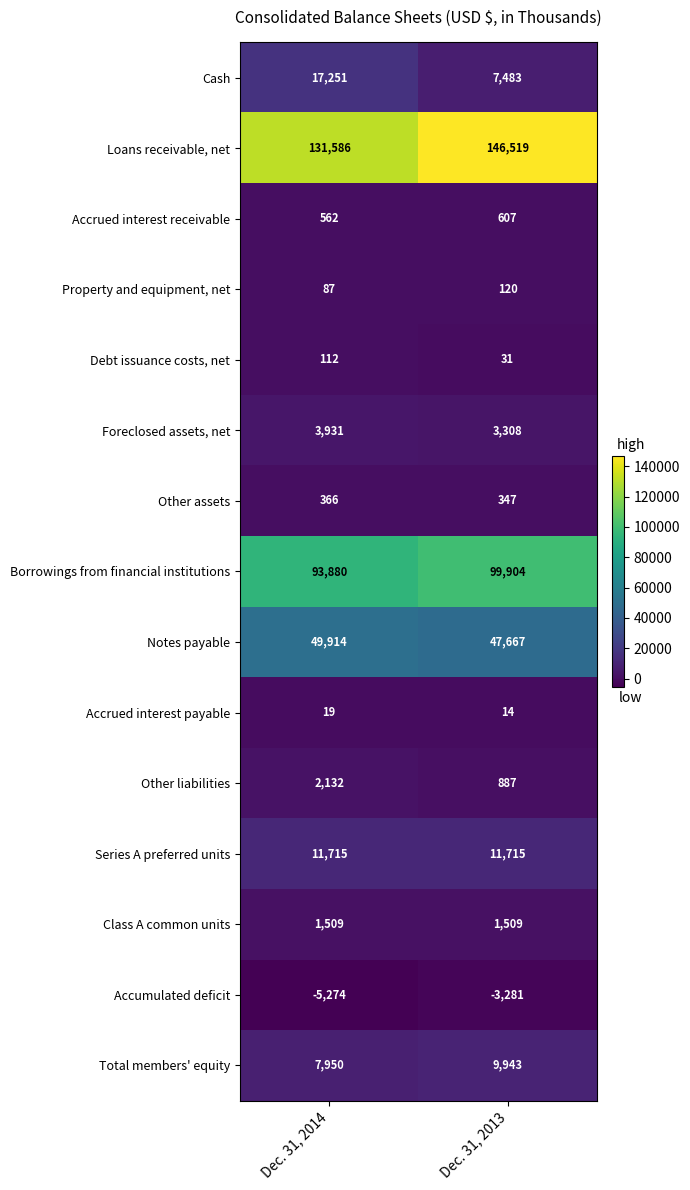

What is the difference between the highest and lowest values at Dec. 31, 2014?

136860